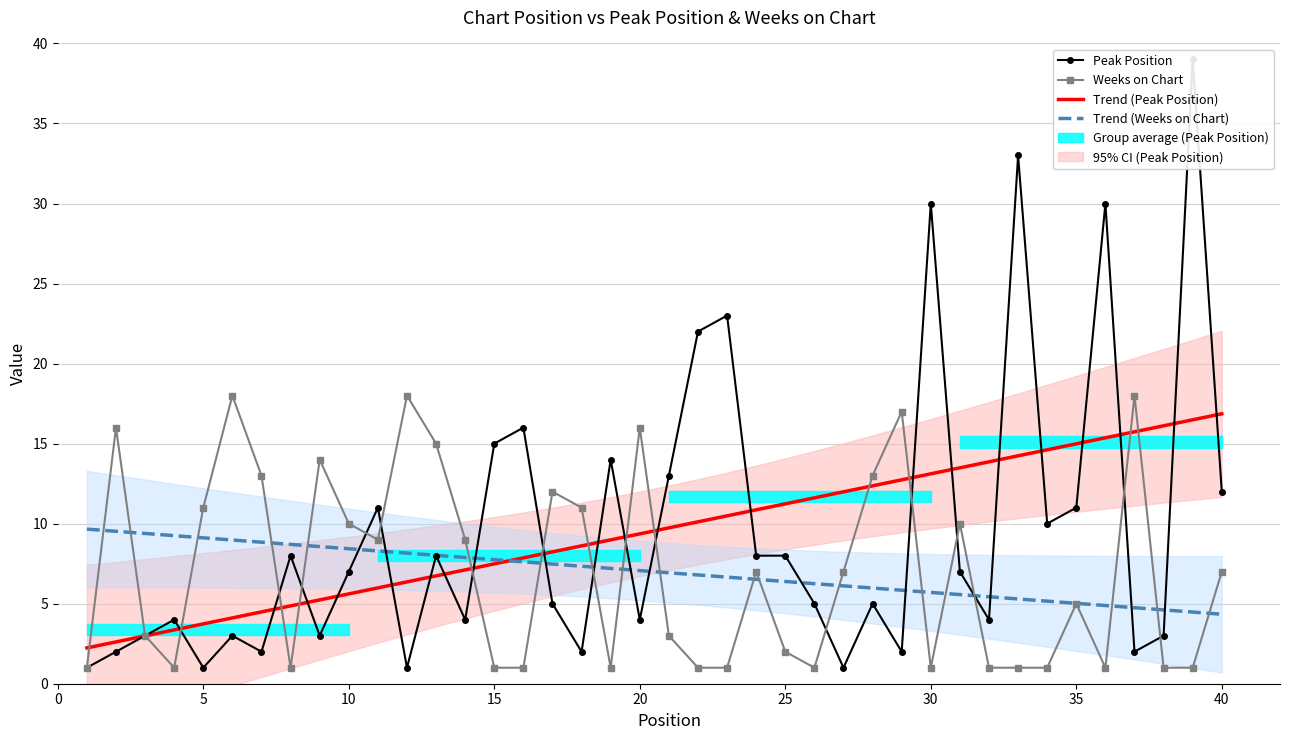

At how many categories does at least one series exceed 24?

4